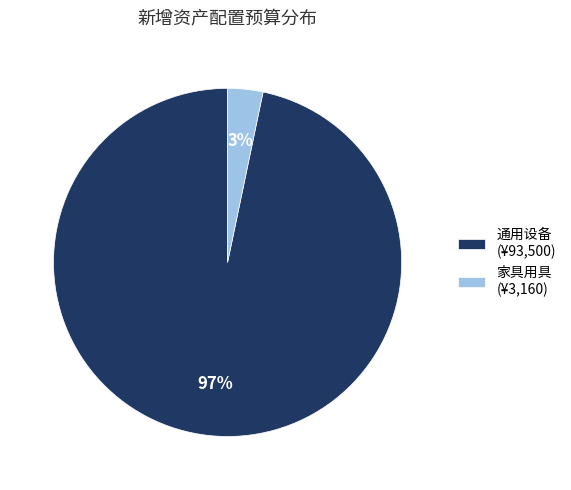

Do 通用设备 (¥93,500) and 家具用具 (¥3,160) together represent more than half of the pie?

Yes